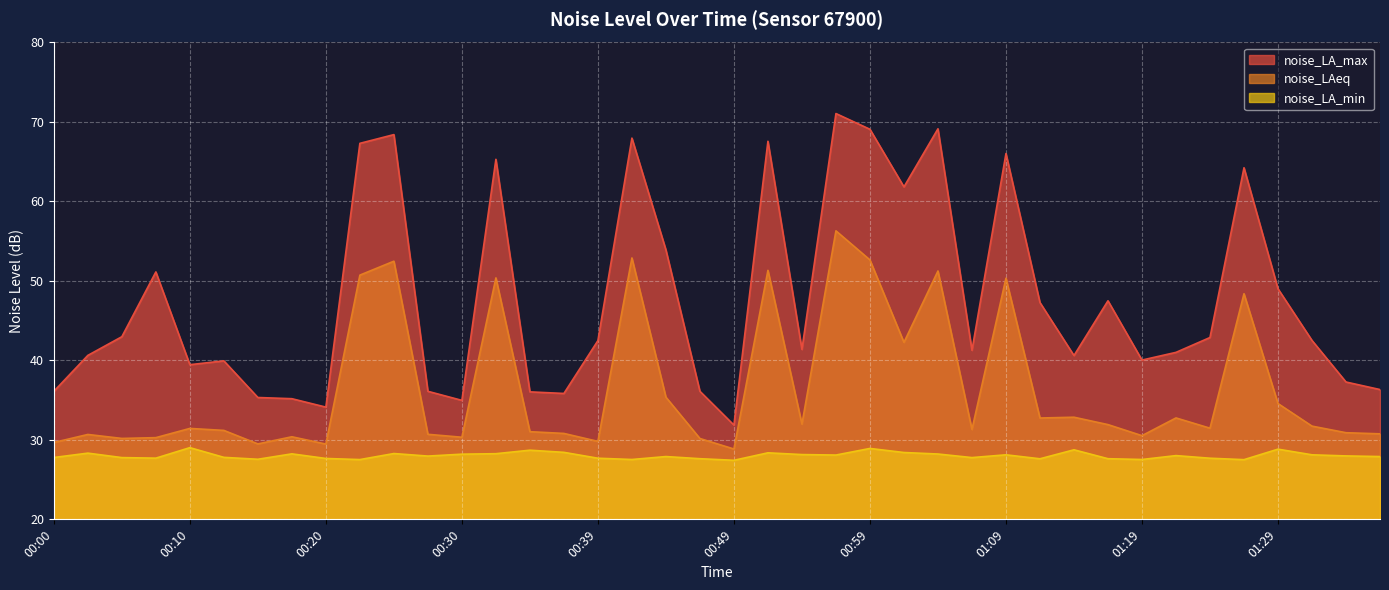

Which series has the widest spread of values?

noise_LA_max